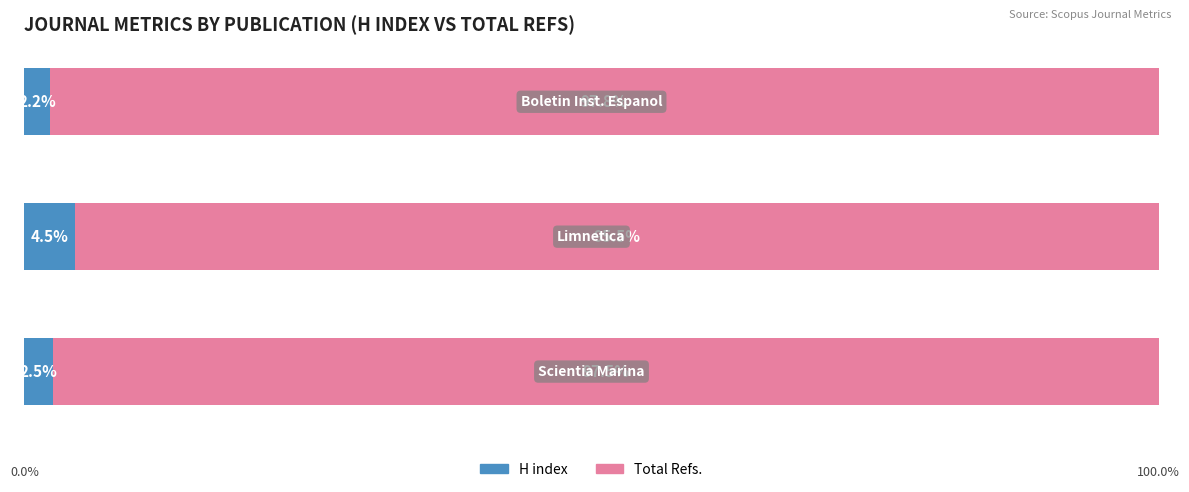

What are all the series names shown in the legend?

H index, Total Refs.